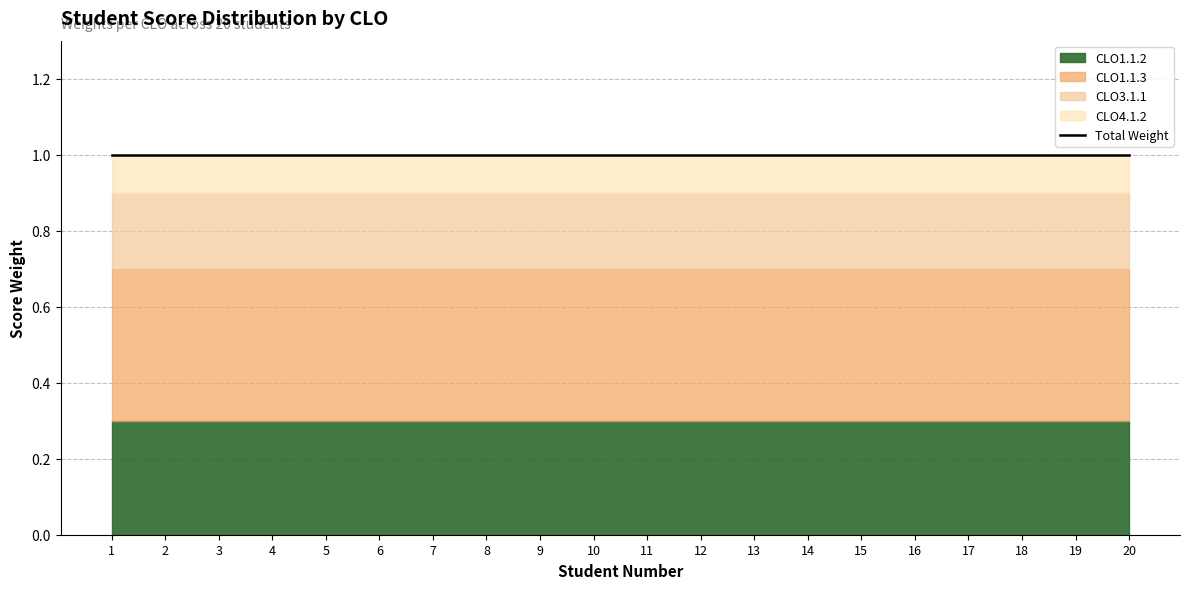

Which category has the lowest value in the CLO1.1.3 series?

1